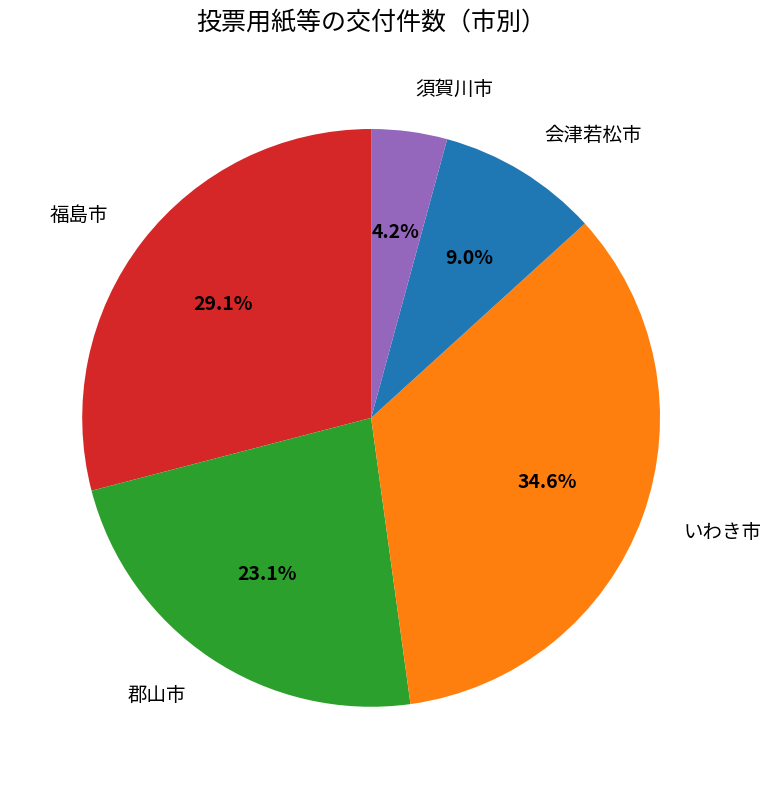

Does any single category account for the majority?

No